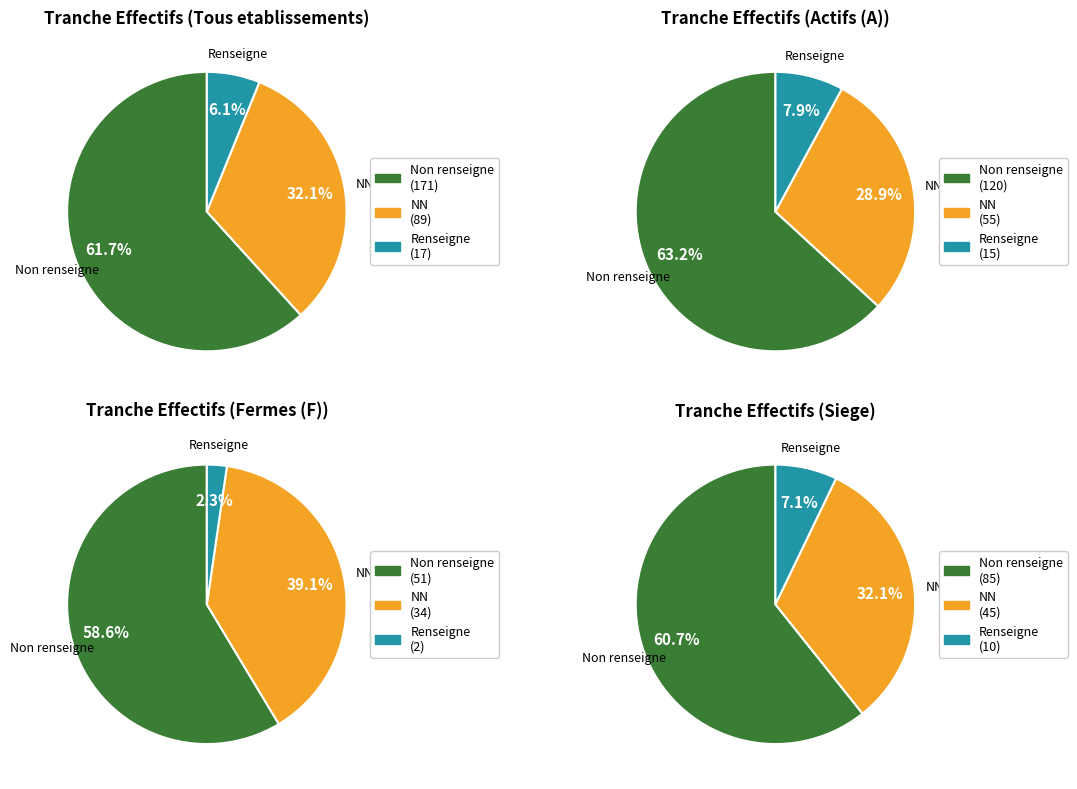

Is there a majority slice in this chart?

Yes